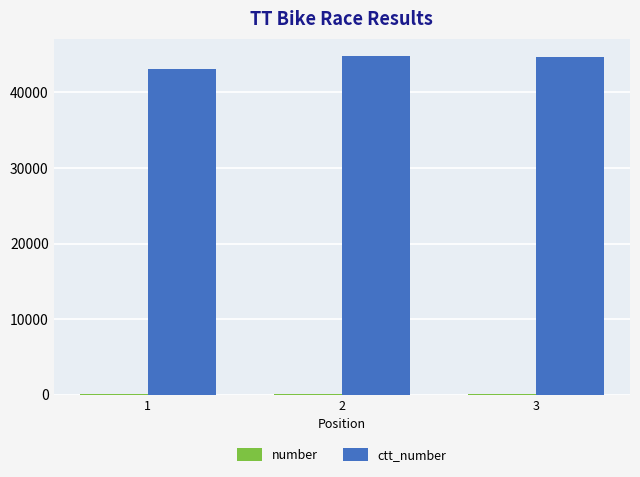

Are the bars grouped side by side (vs. stacked)?

Yes